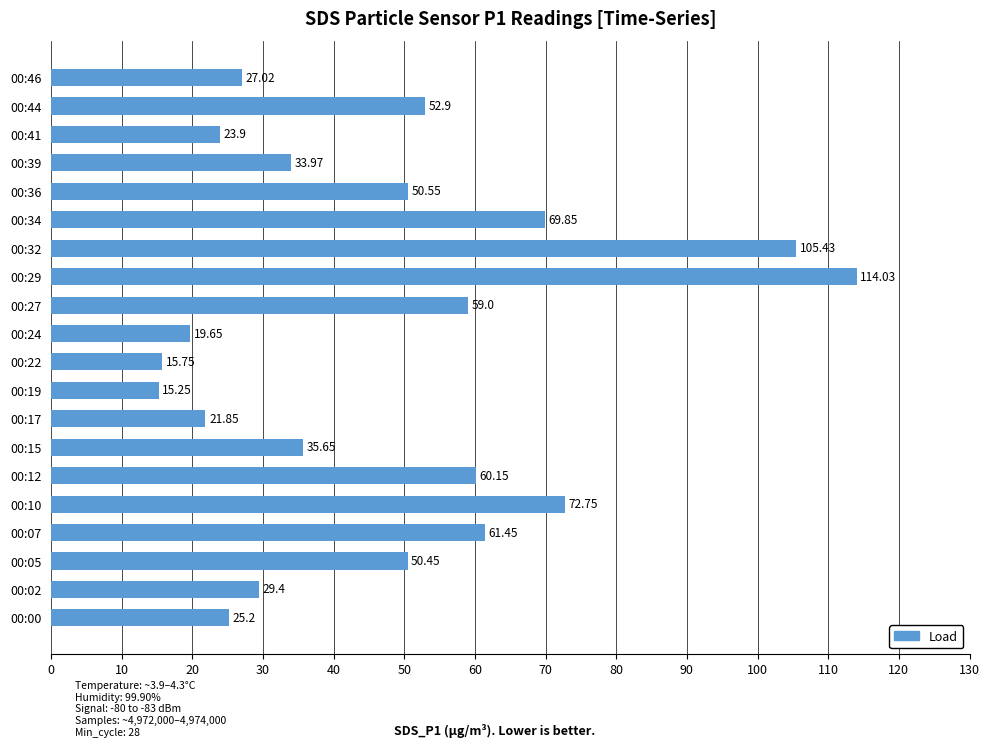

Approximately how many times larger is the value at 00:29 compared to 00:12?

1.9